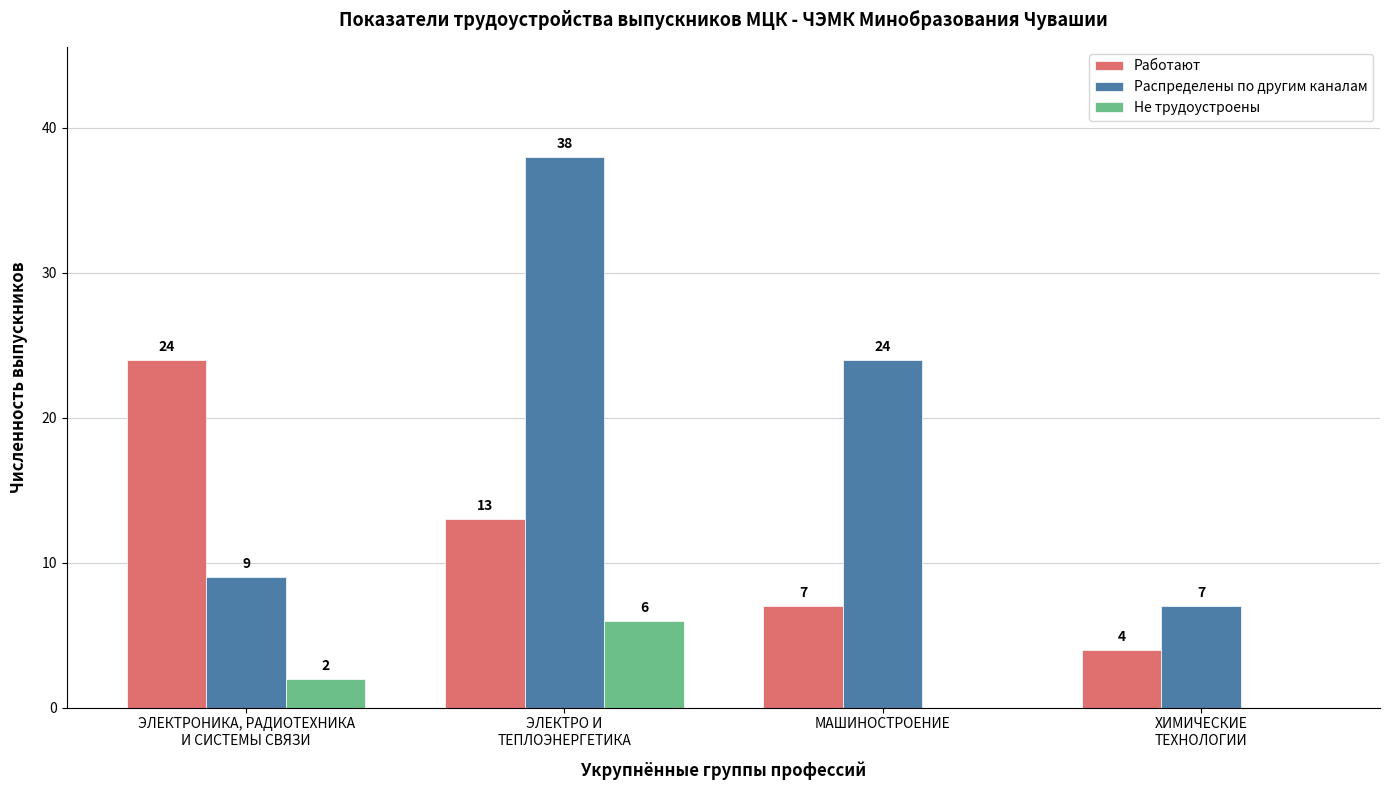

Read the Работают value at ЭЛЕКТРО И
ТЕПЛОЭНЕРГЕТИКА, to the nearest 10.

10